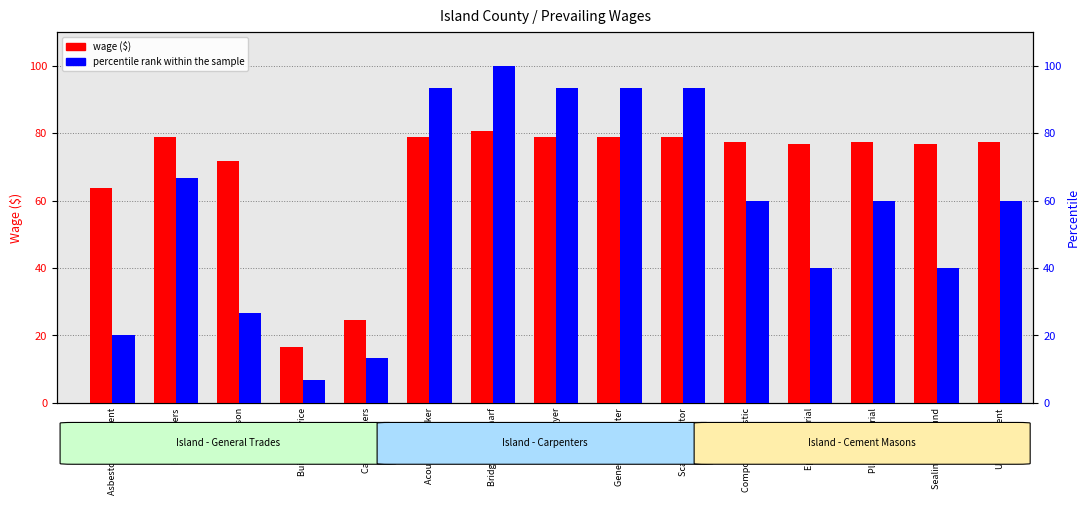

How many values in the wage ($) series are below 77?

6